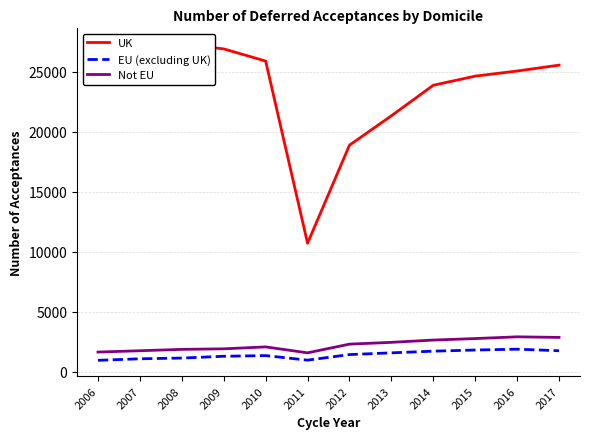

What is the spread (max minus min) of values at 2014?

22160